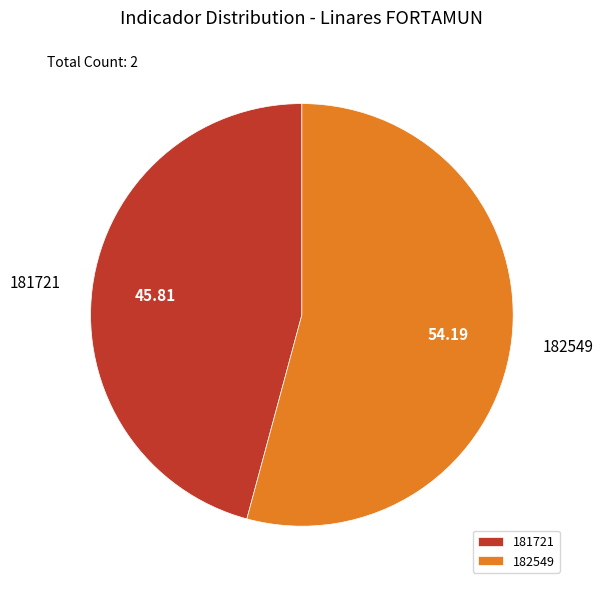

Between 181721 and 182549, which is larger?

182549